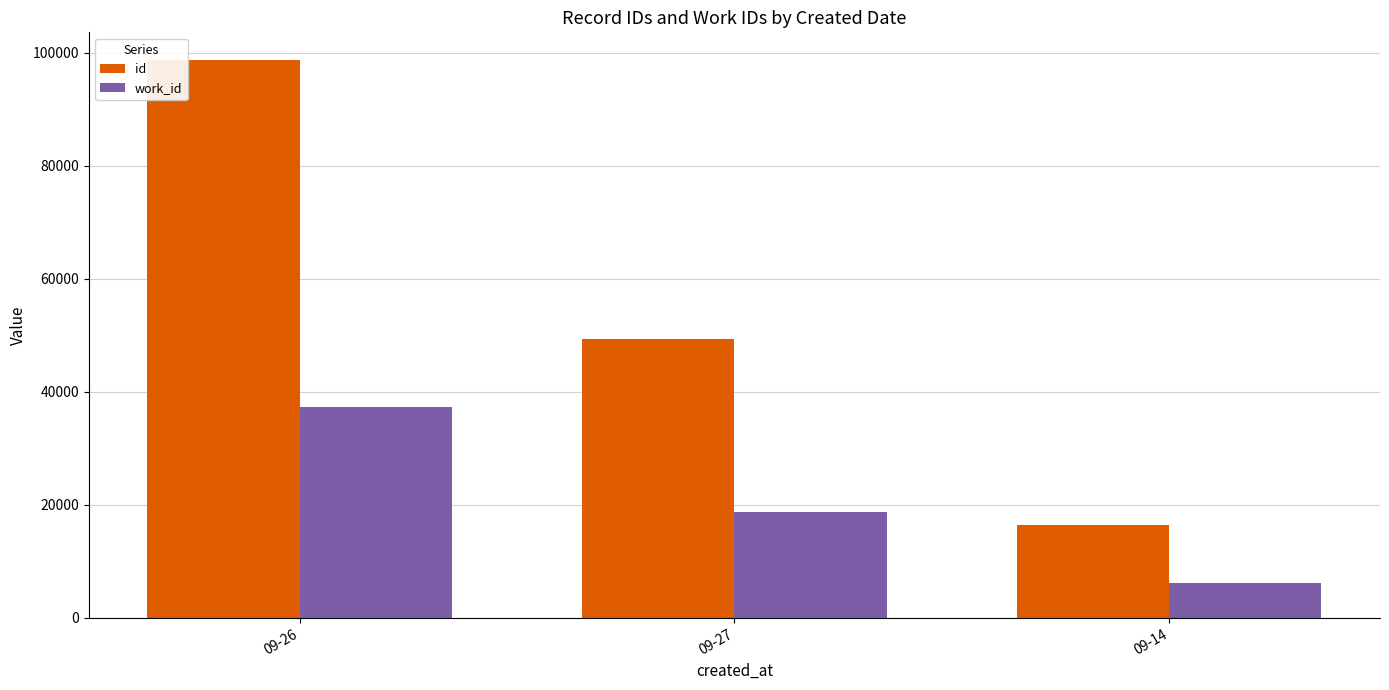

True or false: work_id has a value of 9669 at 09-26.

False